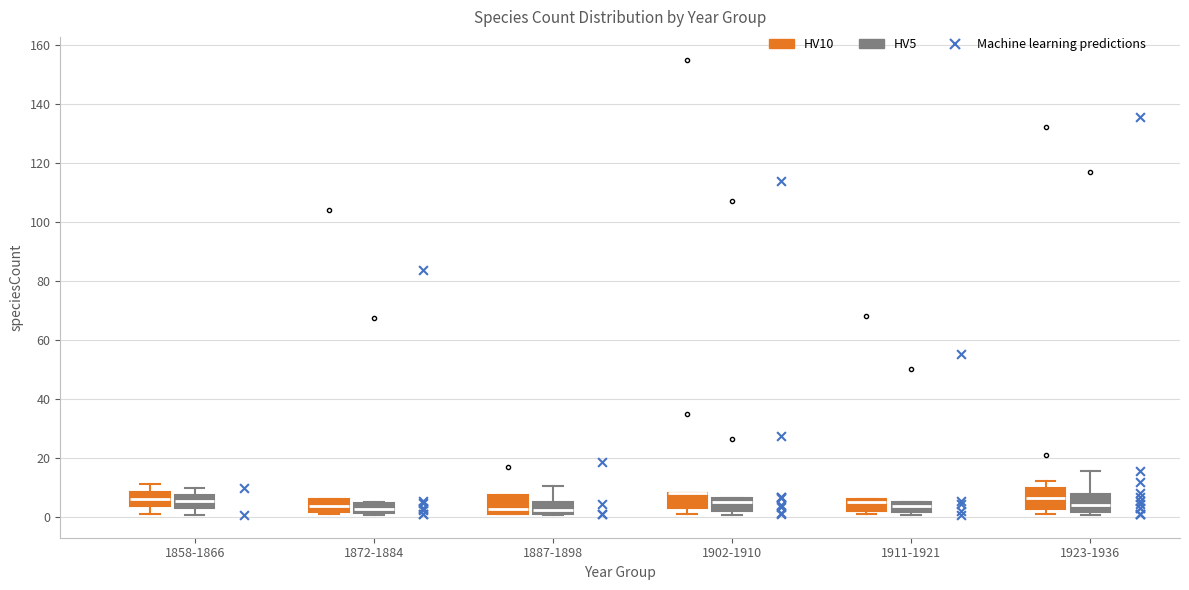

Where is the upper edge of the box for 1902-1910 (HV5) on the y-axis? The values are not printed on the chart, so give them approximately, as read against the axis.

6